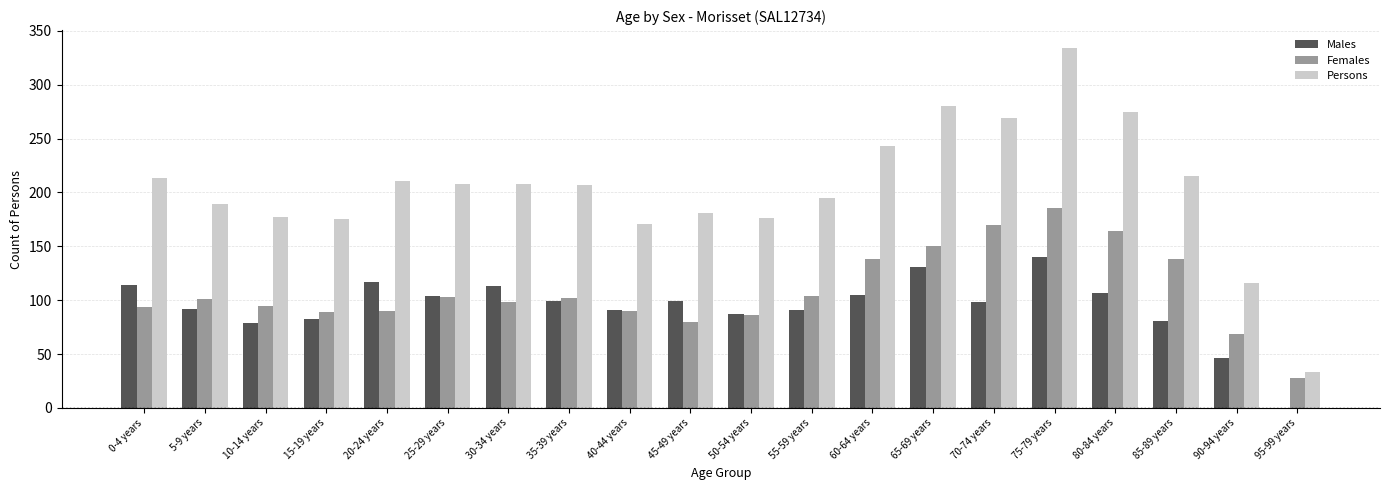

Which series has the largest range (max minus min)?

Persons